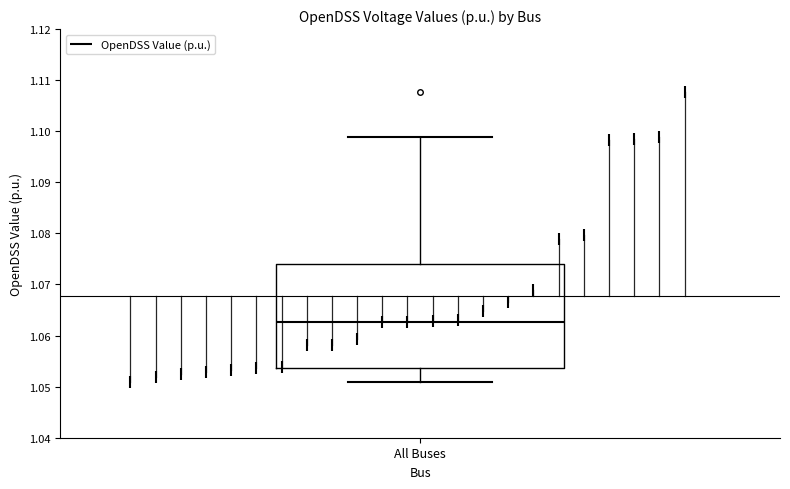

Read this box plot against the y-axis: the position of the median line, the range covered by the box, and the ends of both whiskers. The values are not printed on the chart, so give them approximately, as read against the axis.

median 1.063, box 1.054 to 1.074, whiskers 1.051 to 1.099